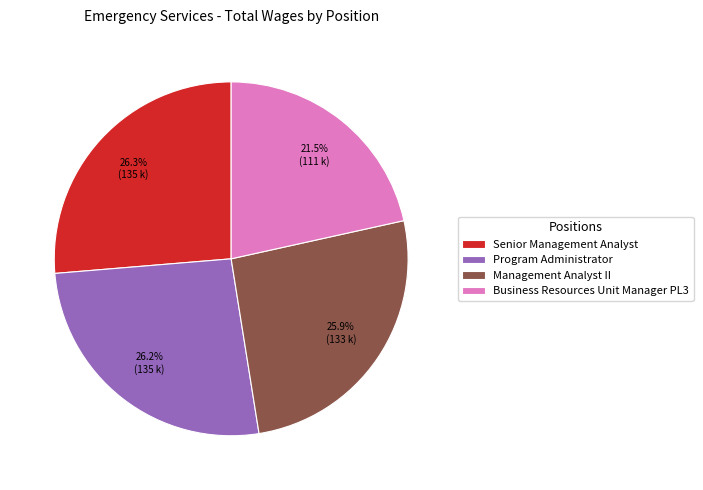

How many slices are in this pie chart?

4